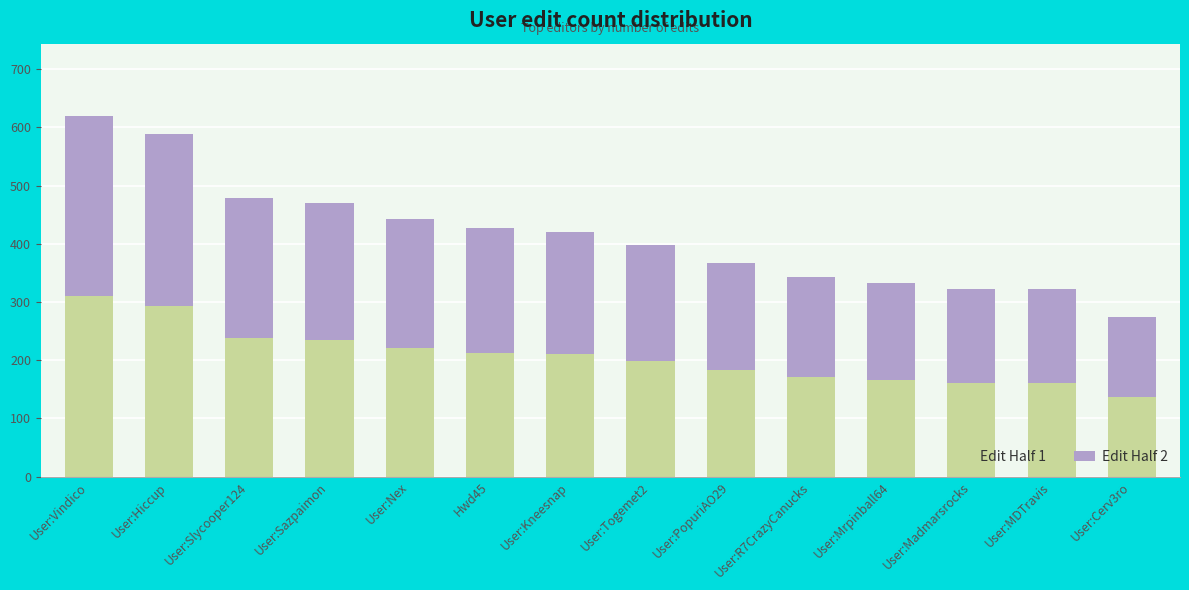

What is the sum of the Edit Half 1 values at User:Cerv3ro and User:Vindico?

447